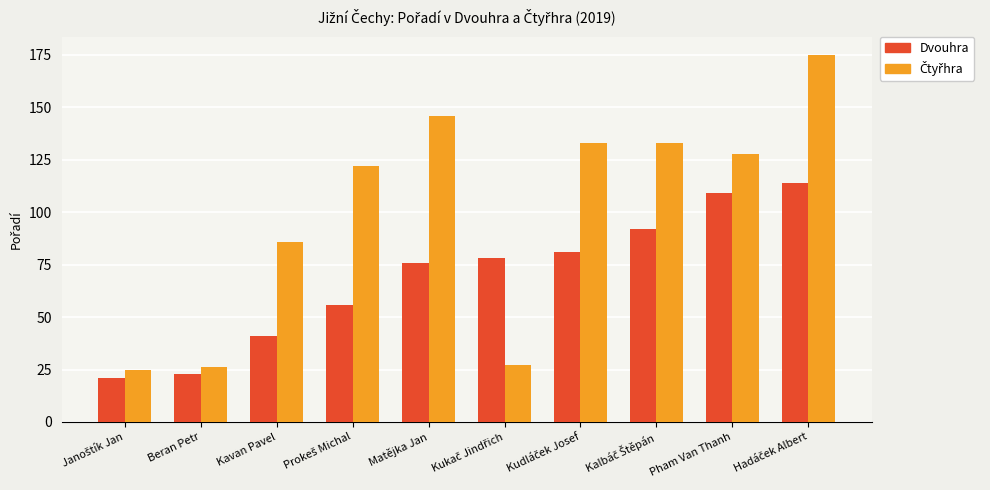

What is the average value of the Dvouhra series?

69